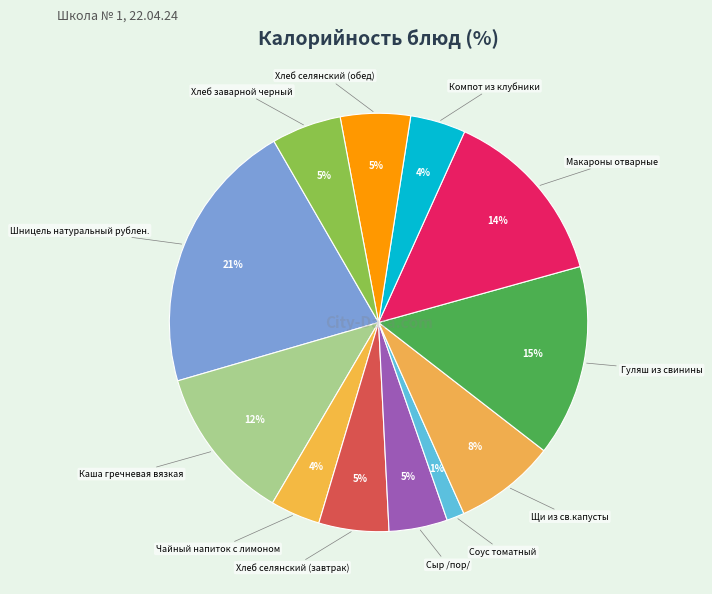

How many segments does this pie chart have?

12